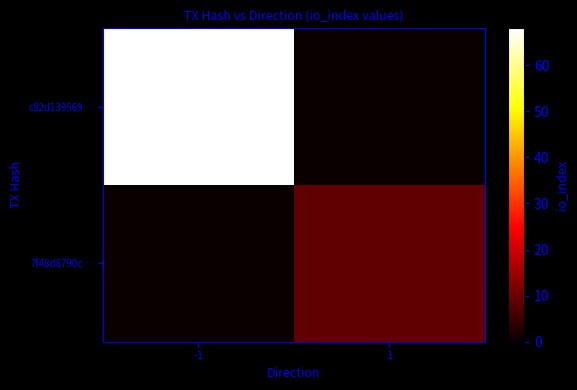

Reading right to left, what are all the values shown in this chart?

c82d139569…: 1=0	-1=68
7f48d8790c…: 1=9	-1=0